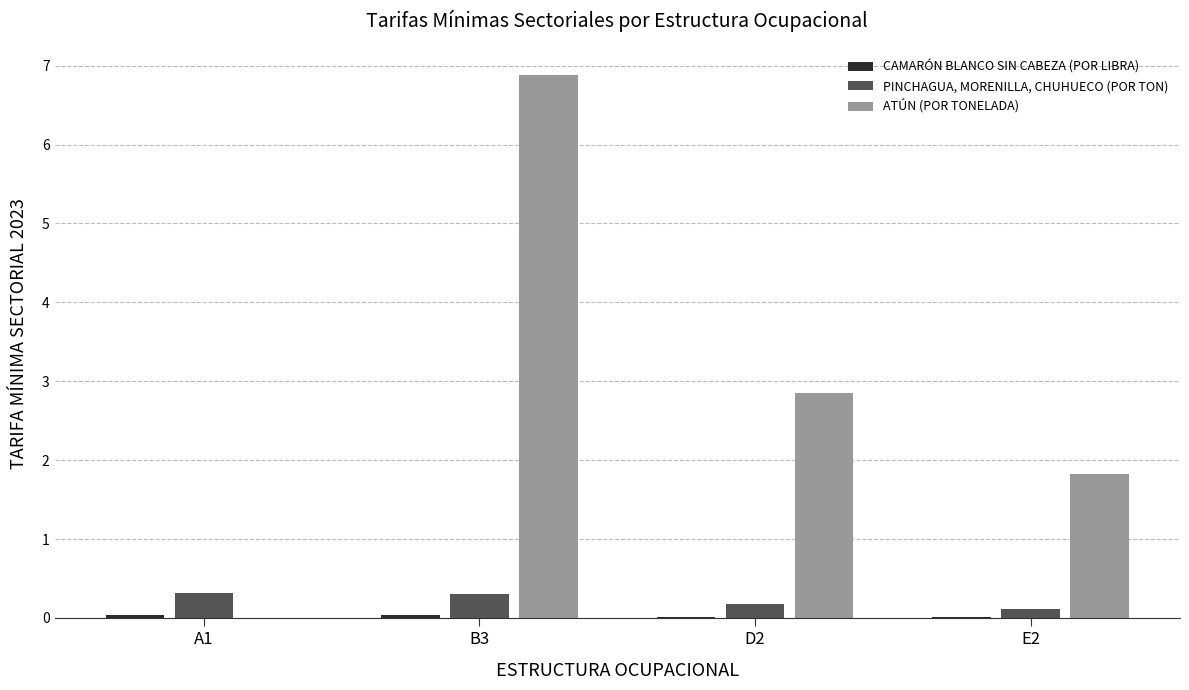

Which series has the largest total across all categories?

ATÚN (POR TONELADA)